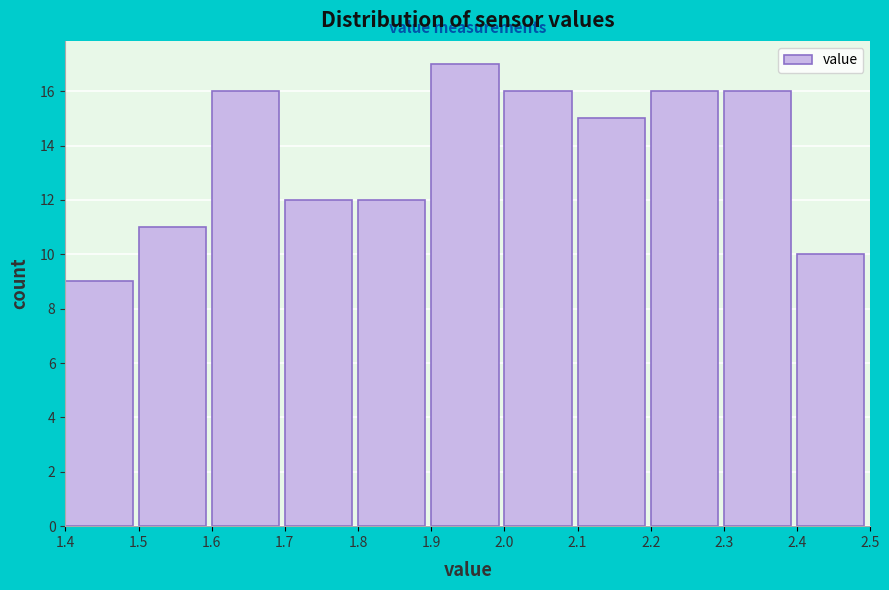

Reading left to right, transcribe this chart: for each bar, give the range it covers on the x-axis and its height. The values are not printed on the chart, so give them approximately, as read against the axis.

1.4 to 1.5: 9
1.5 to 1.6: 11
1.6 to 1.7: 16
1.7 to 1.8: 12
1.8 to 1.9: 12
1.9 to 2.0: 17
2.0 to 2.1: 16
2.1 to 2.2: 15
2.2 to 2.3: 16
2.3 to 2.4: 16
2.4 to 2.5: 10